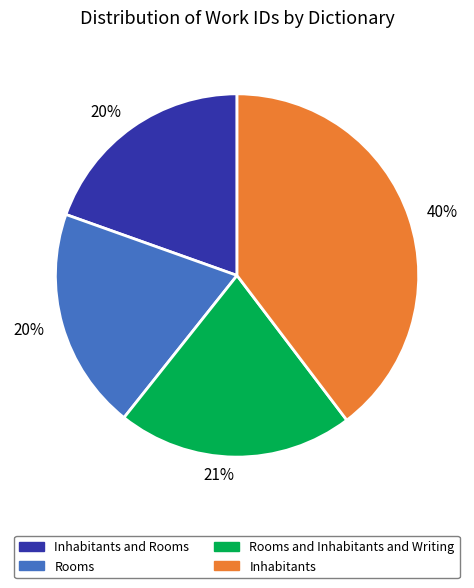

How many slices are in this pie chart?

4